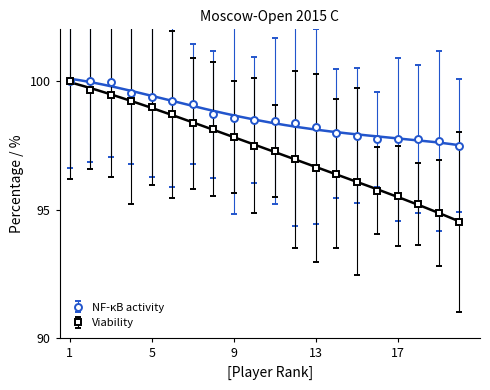

True or false: Viability and NF-kB activity cross at least once.

False